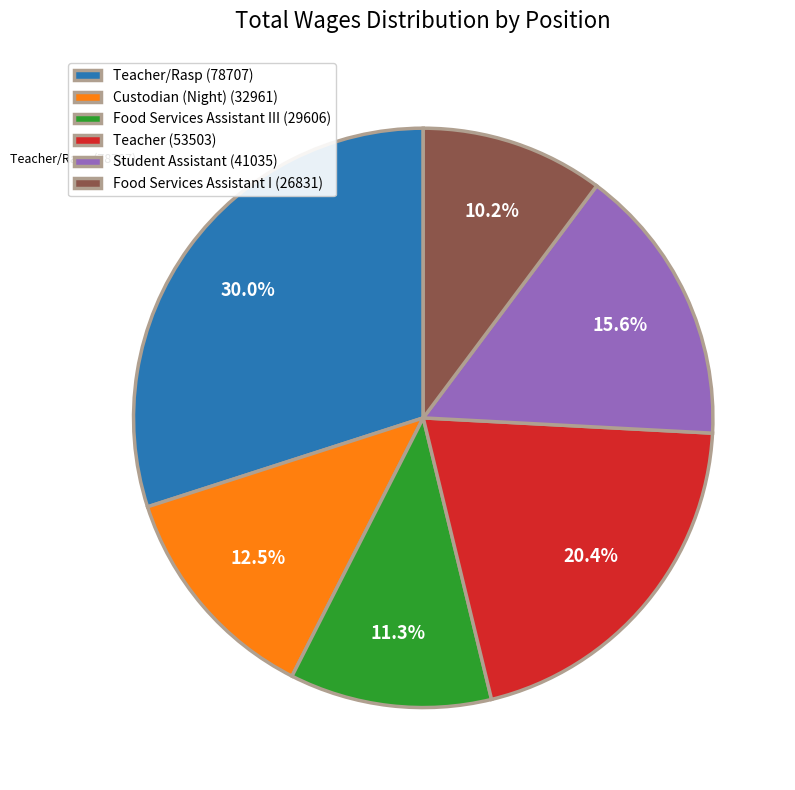

What is the ratio of the value at Teacher (53503) to the value at Custodian (Night) (32961)?

1.6